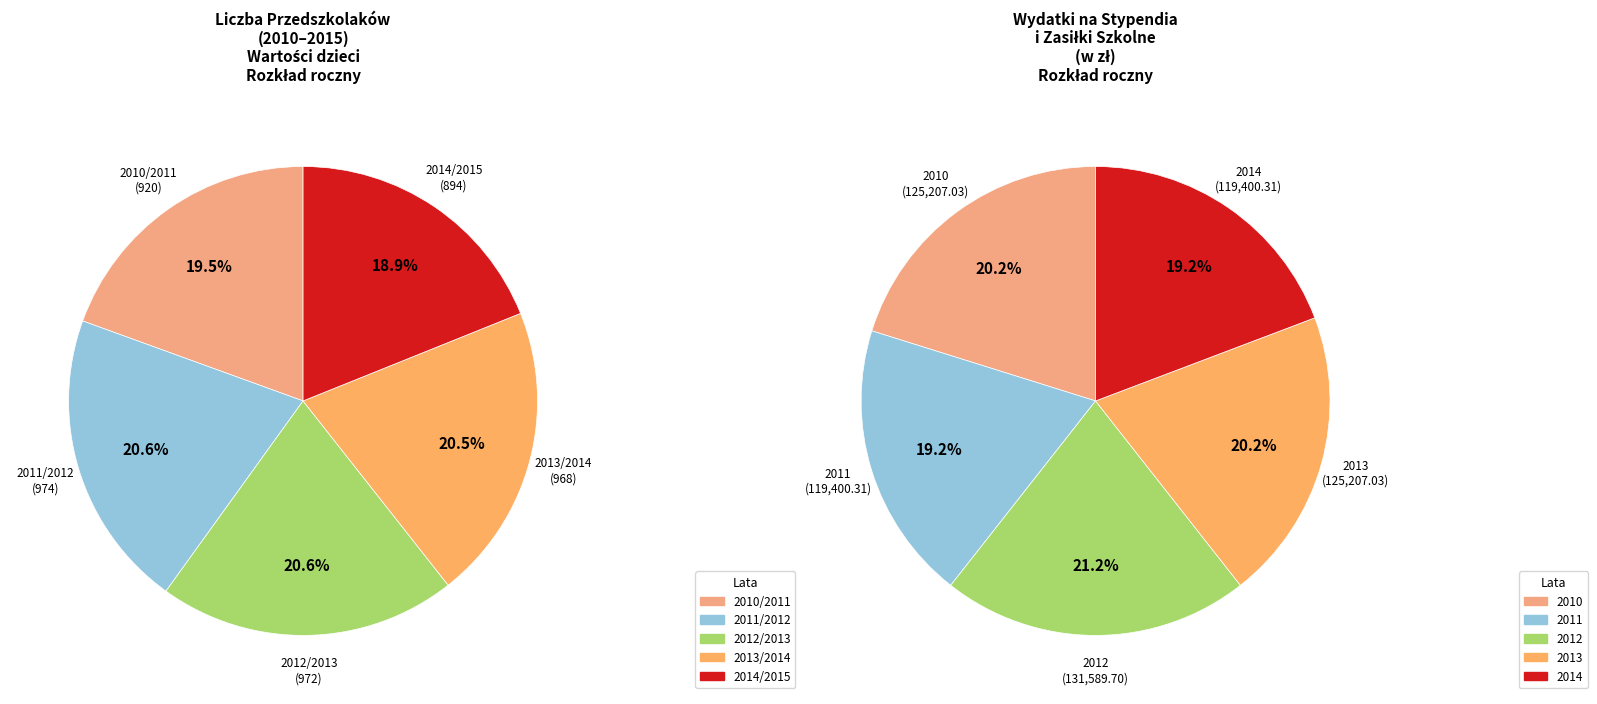

Combined, what portion of the pie is 2010 and 2012?

41.4%